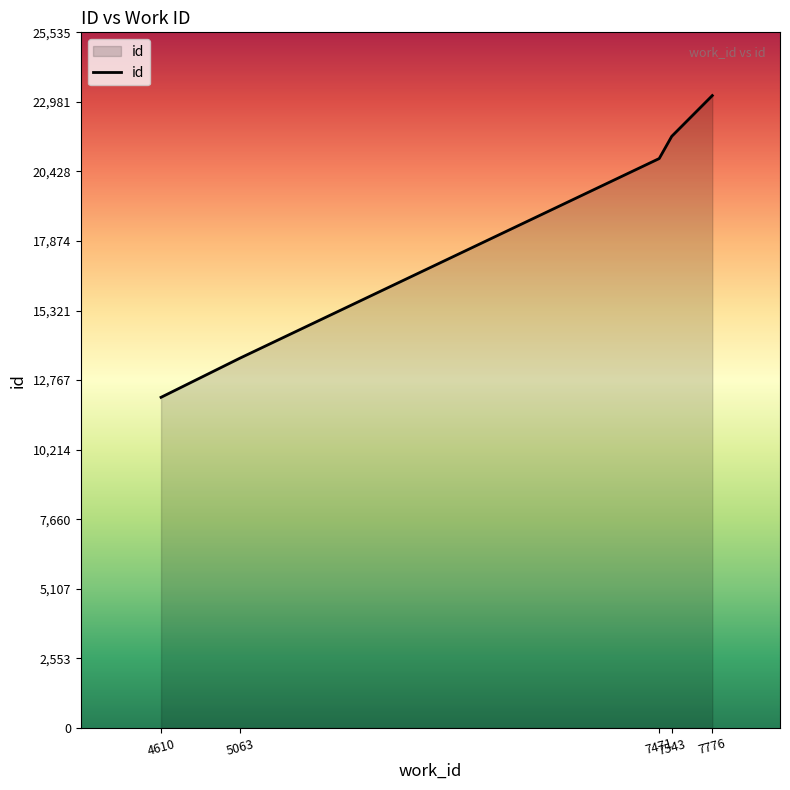

Which has a higher value, 5063 or 7776?

7776